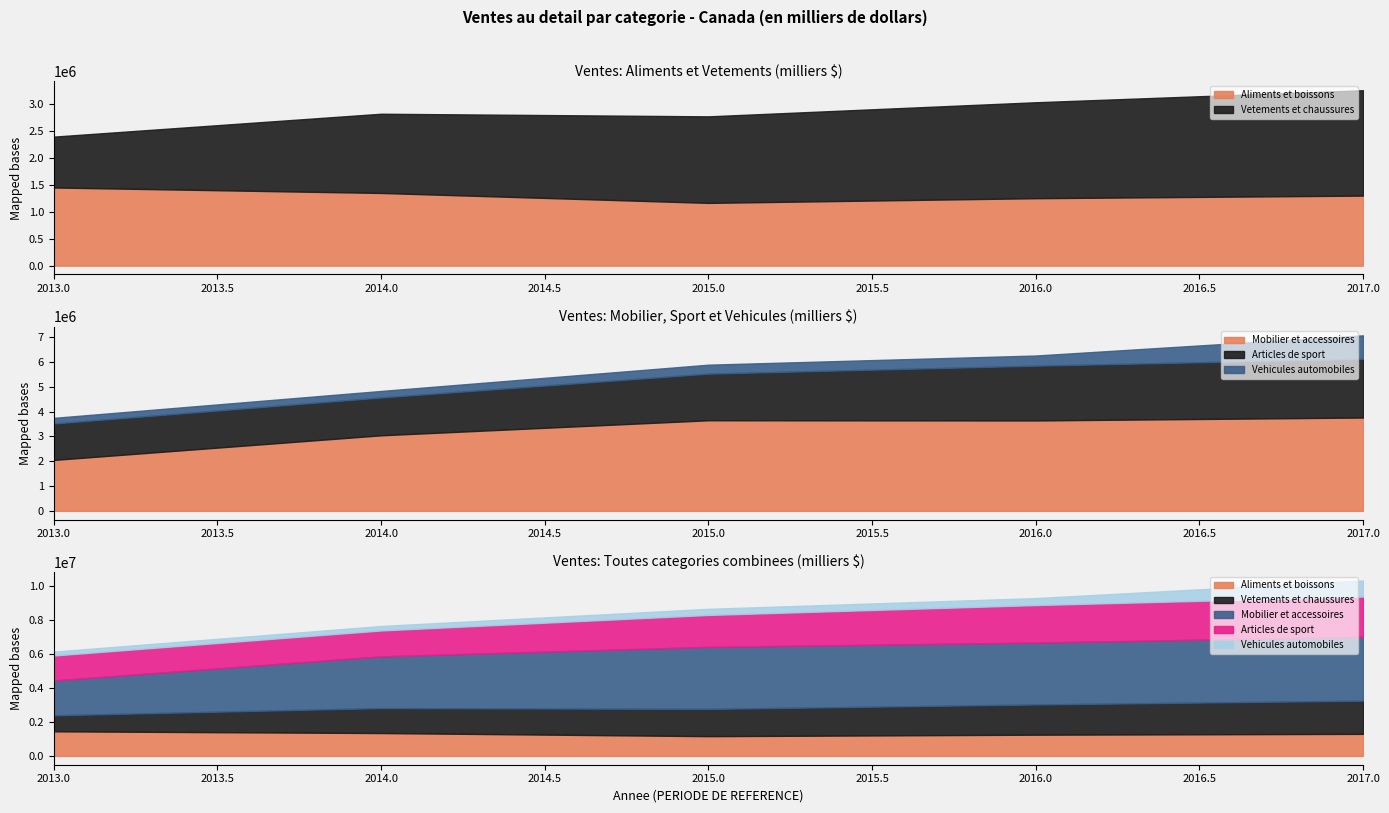

Count the number of data series in this chart.

5